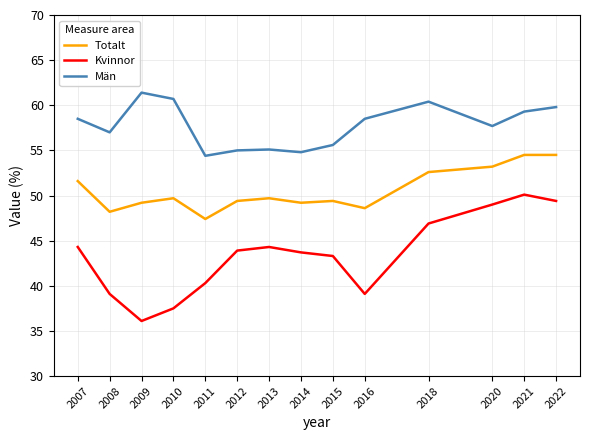

Which series has the widest spread of values?

Kvinnor